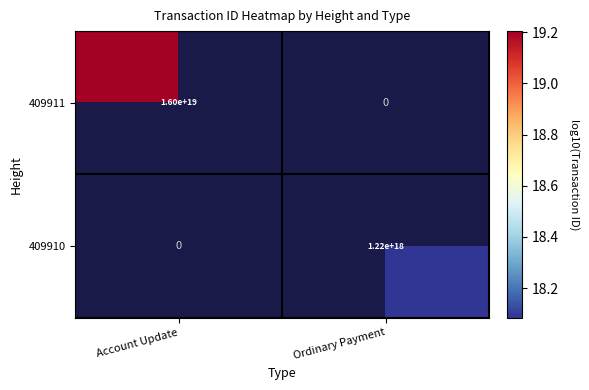

True or false: 409911 has a value of 16000000000000000000 at Account Update.

True